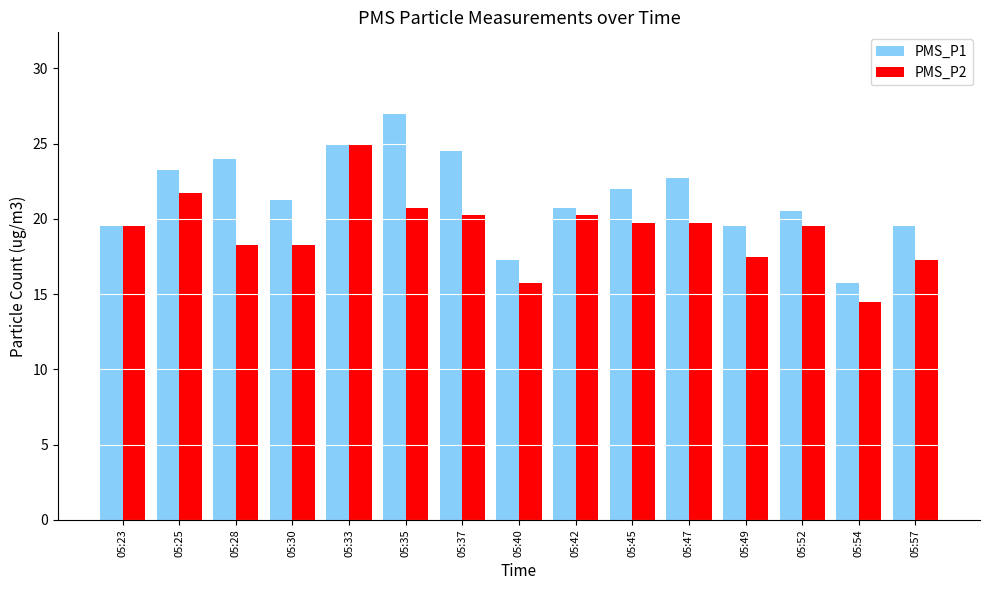

The value of PMS_P2 at 05:25 is 34.4. True or false?

False